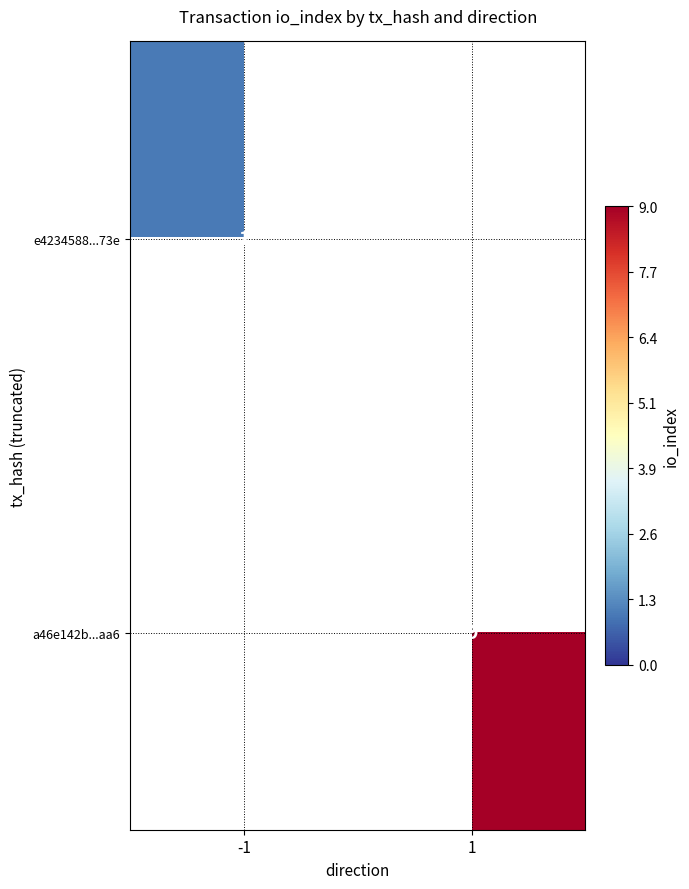

True or false: a46e142b...aa6 has a value of 4 at 1.

False